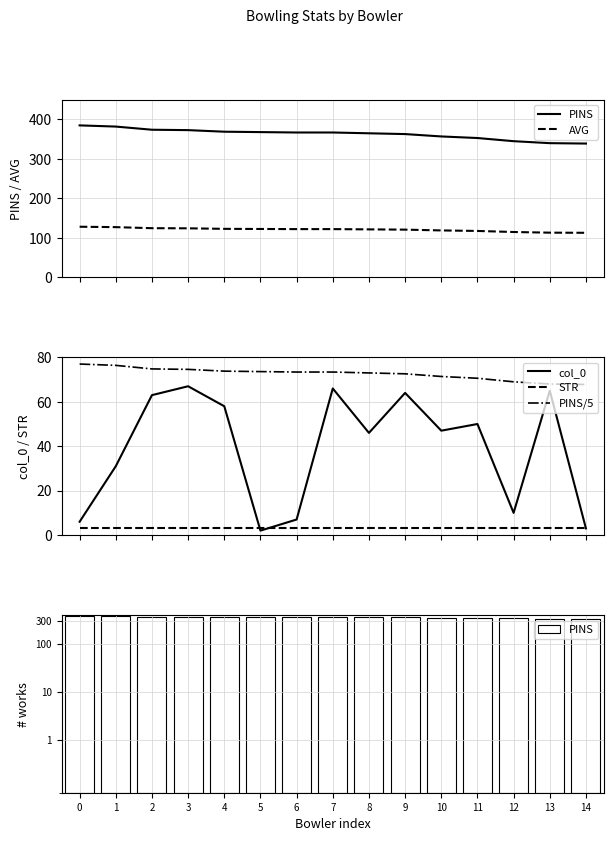

Is the value of PINS at 4 greater than the value of AVG at 7?

Yes